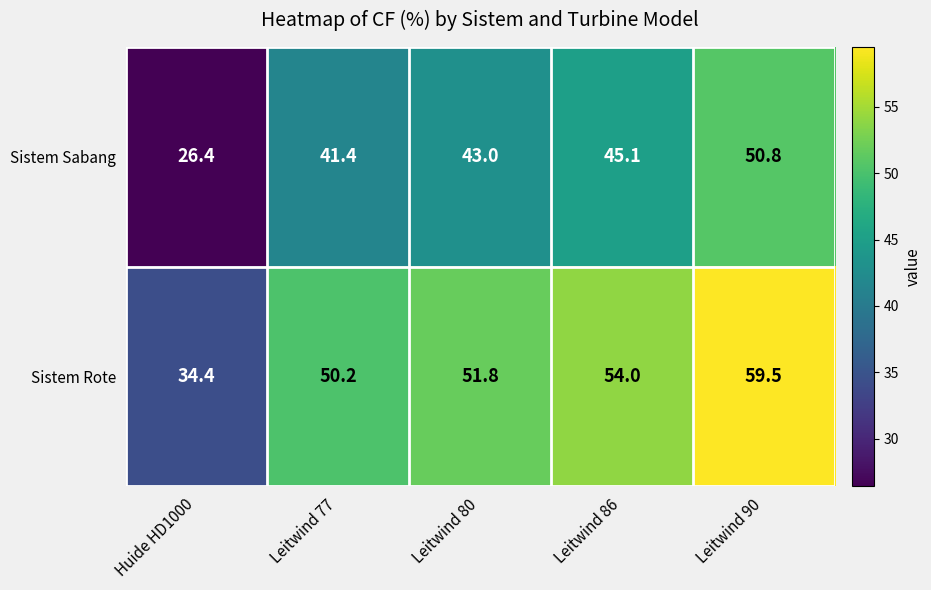

Rank the series by their average value, from highest to lowest.

Sistem Rote, Sistem Sabang